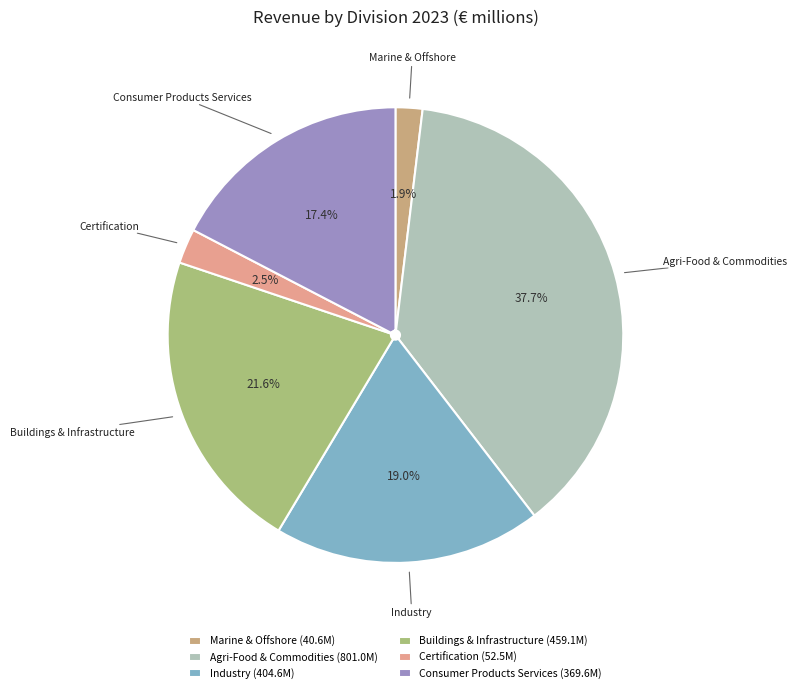

To the nearest percent, what is the average slice percentage?

17%